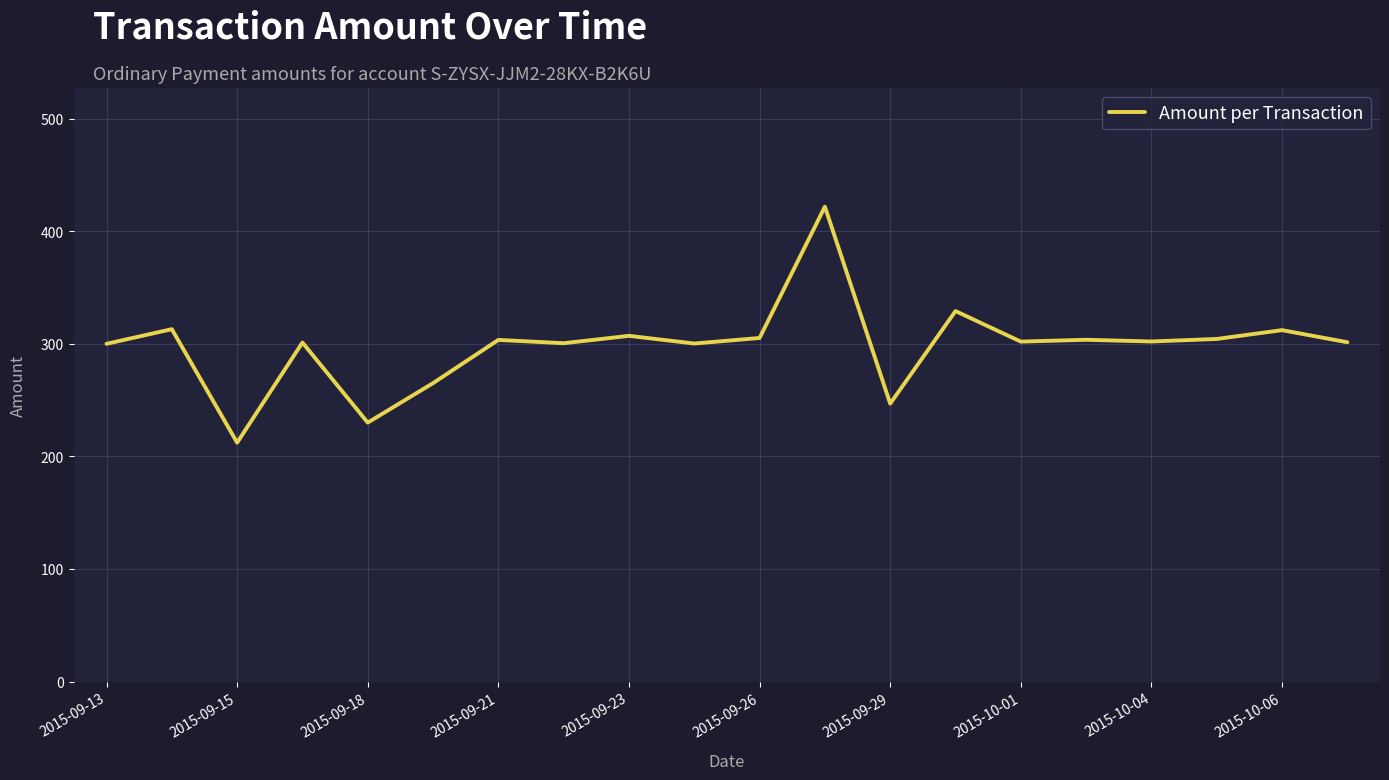

What is the maximum value shown in the chart?

421.8